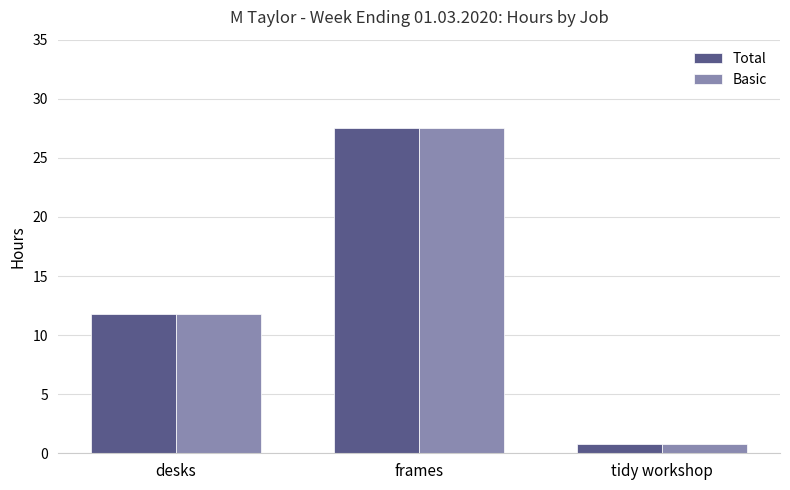

How many bars are there in total?

6